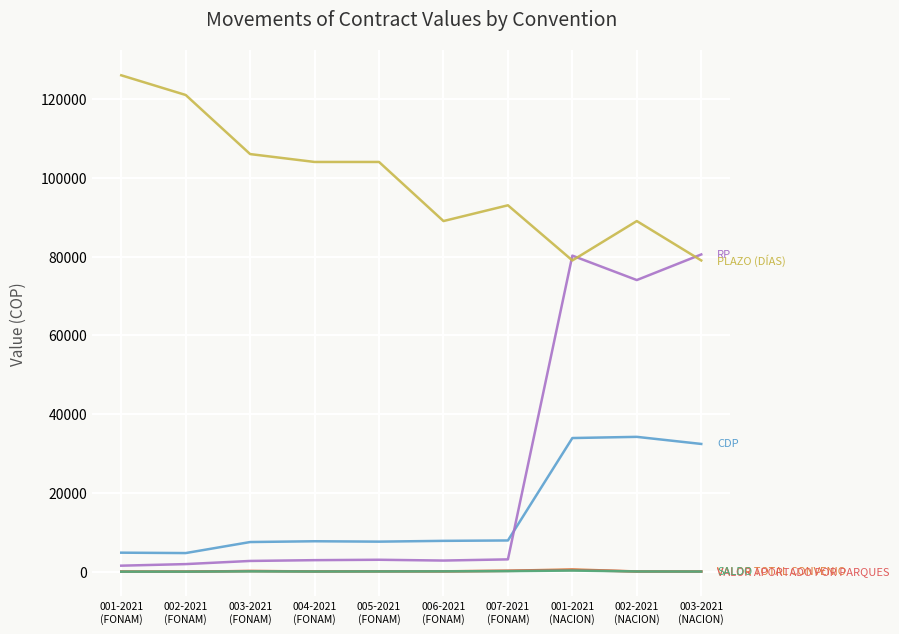

What is the maximum value shown in the chart?

126000.0